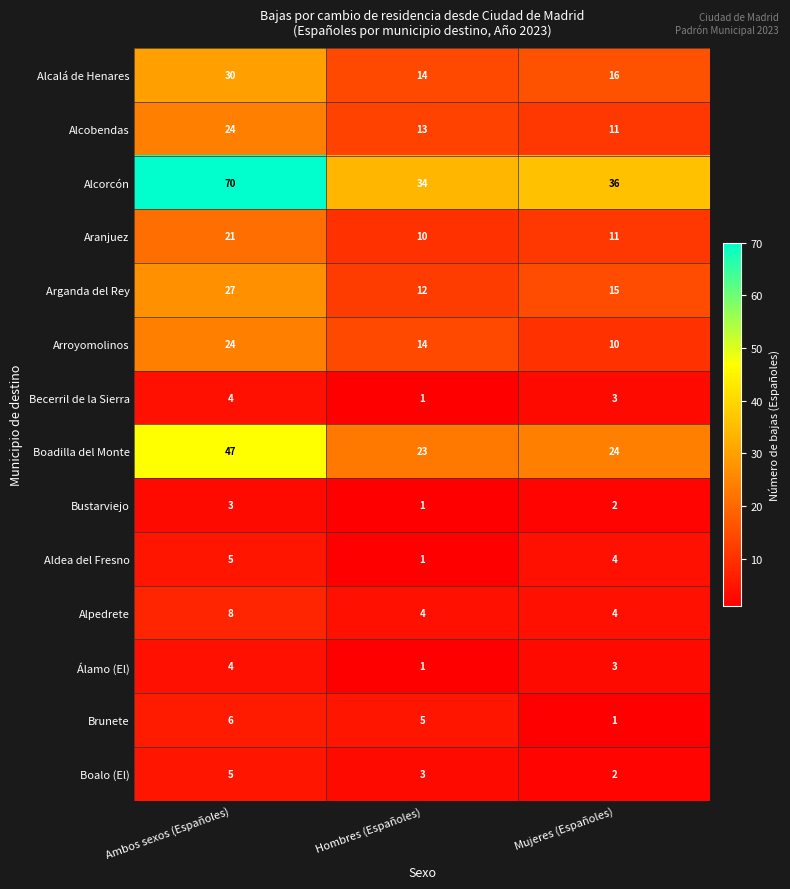

List the labels in order of Aldea del Fresno value, largest first.

Ambos sexos (Españoles), Mujeres (Españoles), Hombres (Españoles)